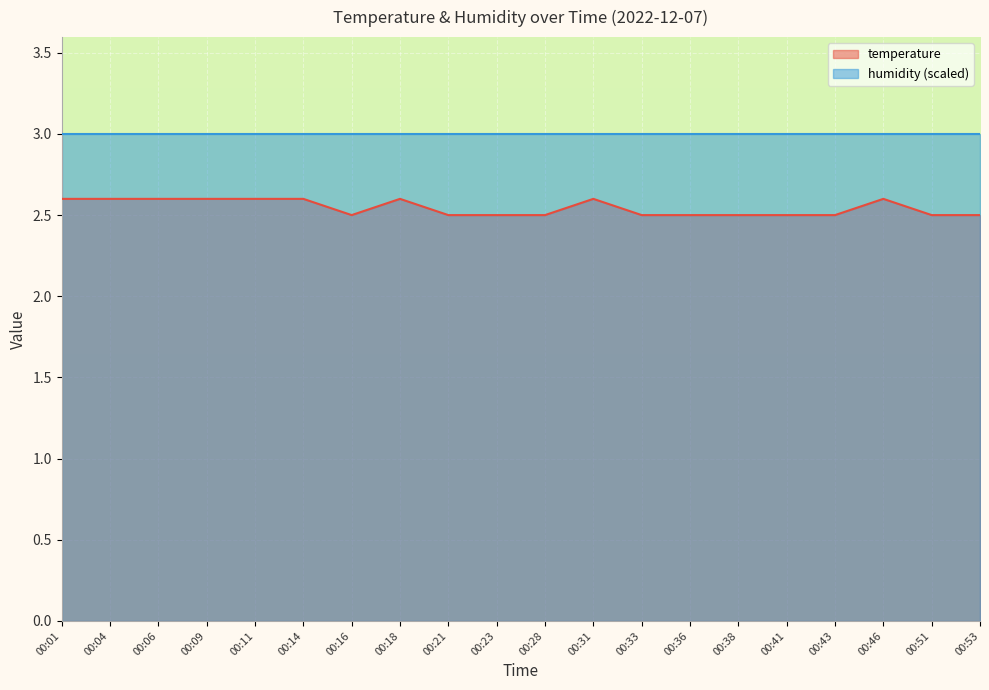

What is the value of the 4th point from the left?

2.6